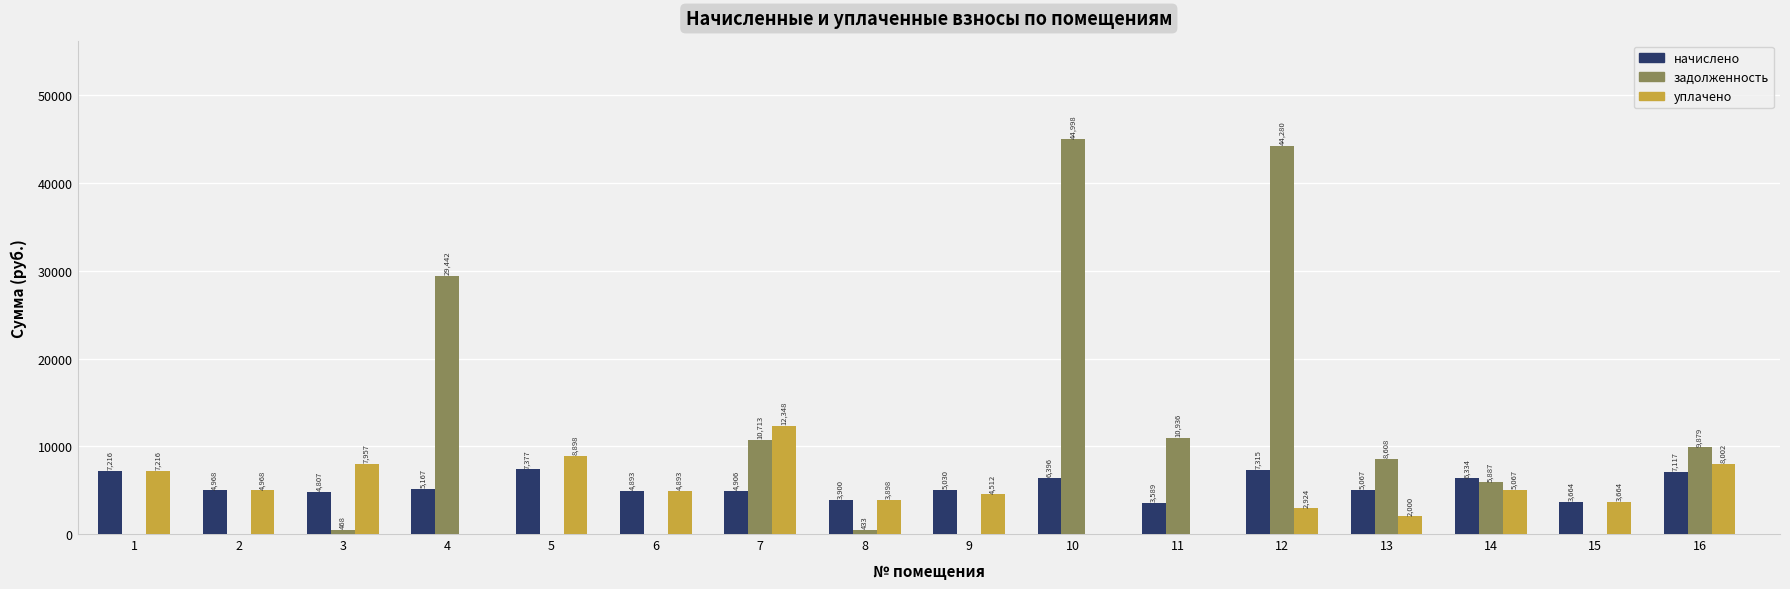

The уплачено series shows 4511.7 at 9. True or false?

True